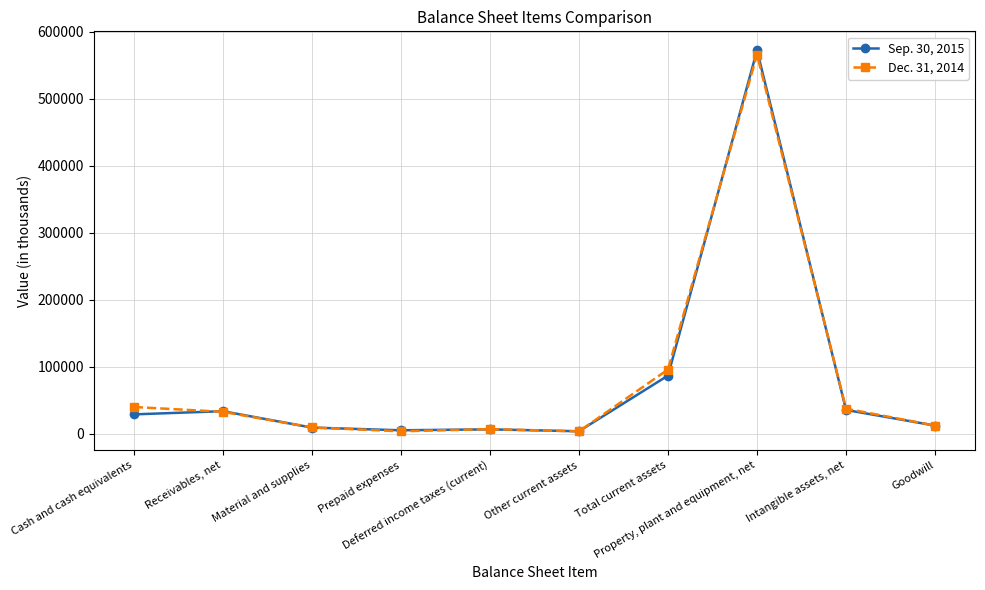

What is the greatest value displayed?

572242